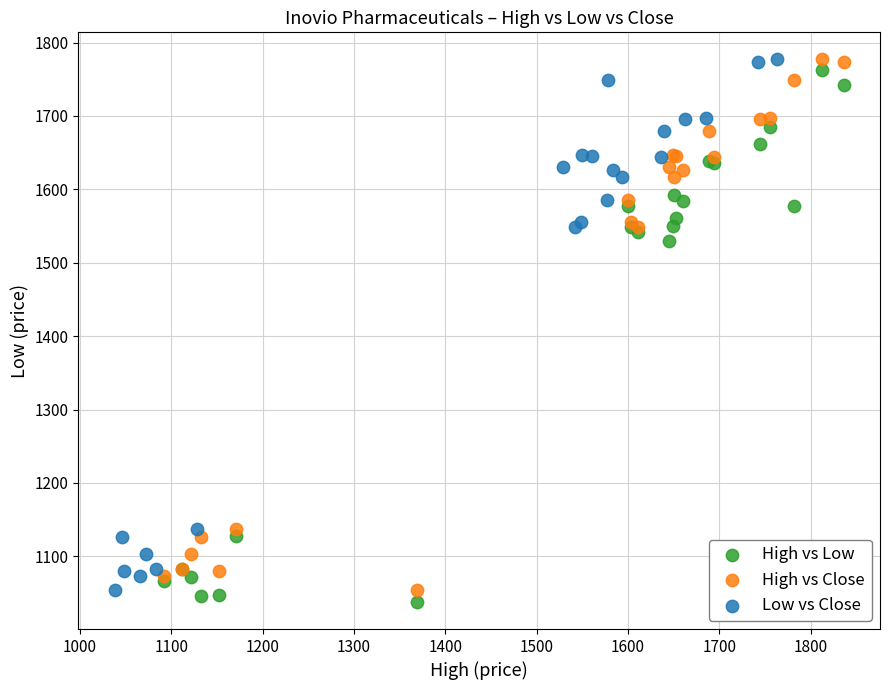

What are all the series names shown in the legend?

High vs Low, High vs Close, Low vs Close